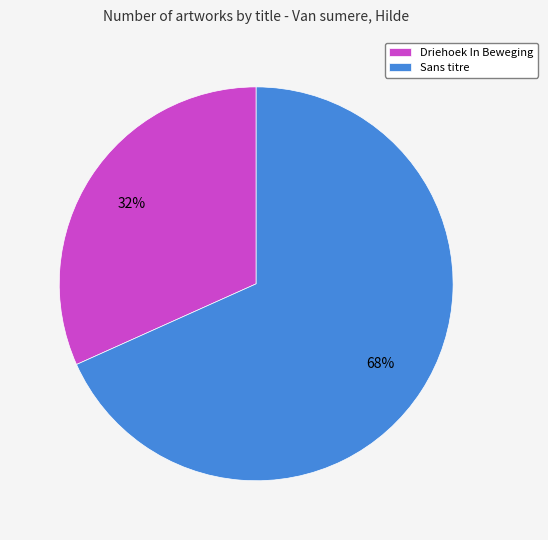

Which slice is the smallest?

Driehoek In Beweging